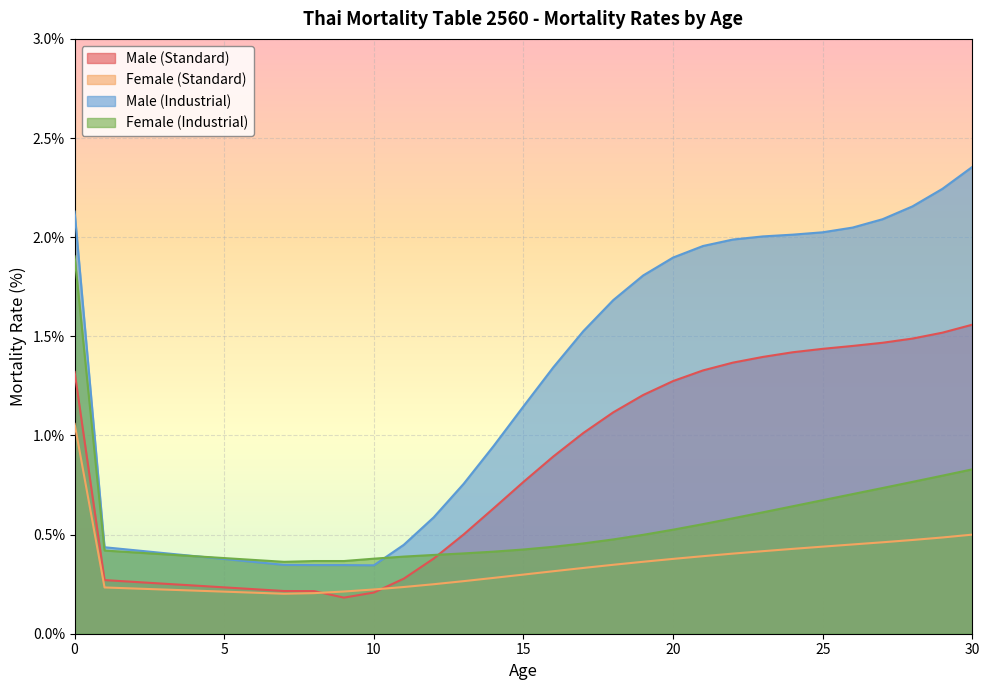

Between 16 and 26, which is larger?

26